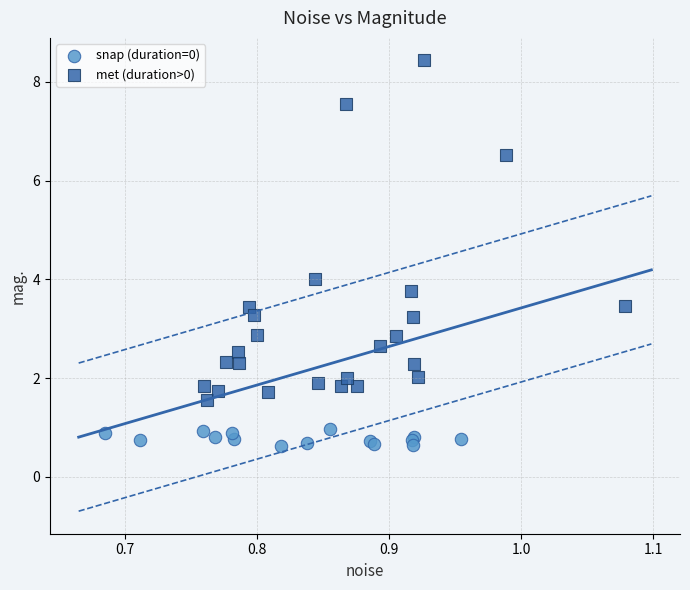

Which series reaches the minimum Y coordinate?

snap (duration=0)